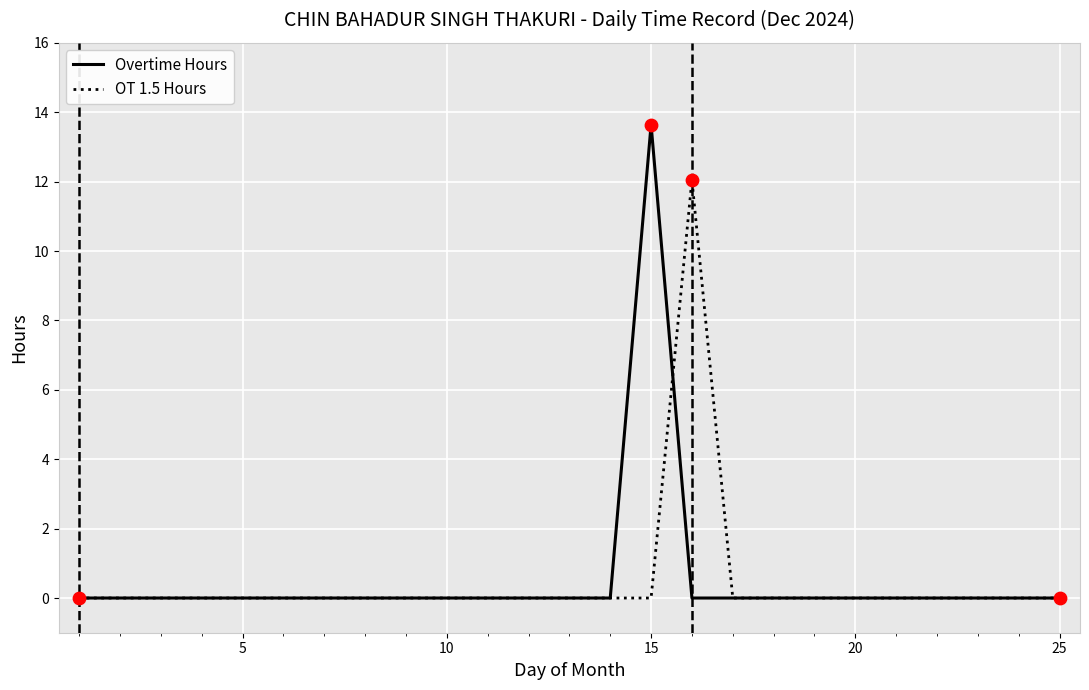

What are all the series names shown in the legend?

Overtime Hours, OT 1.5 Hours